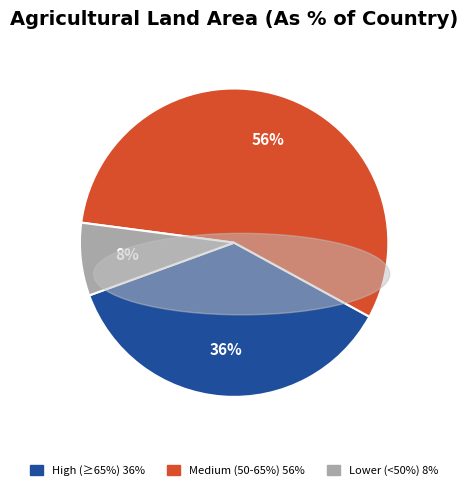

To the nearest percent, what is the difference between the largest and smallest slice percentages?

48%